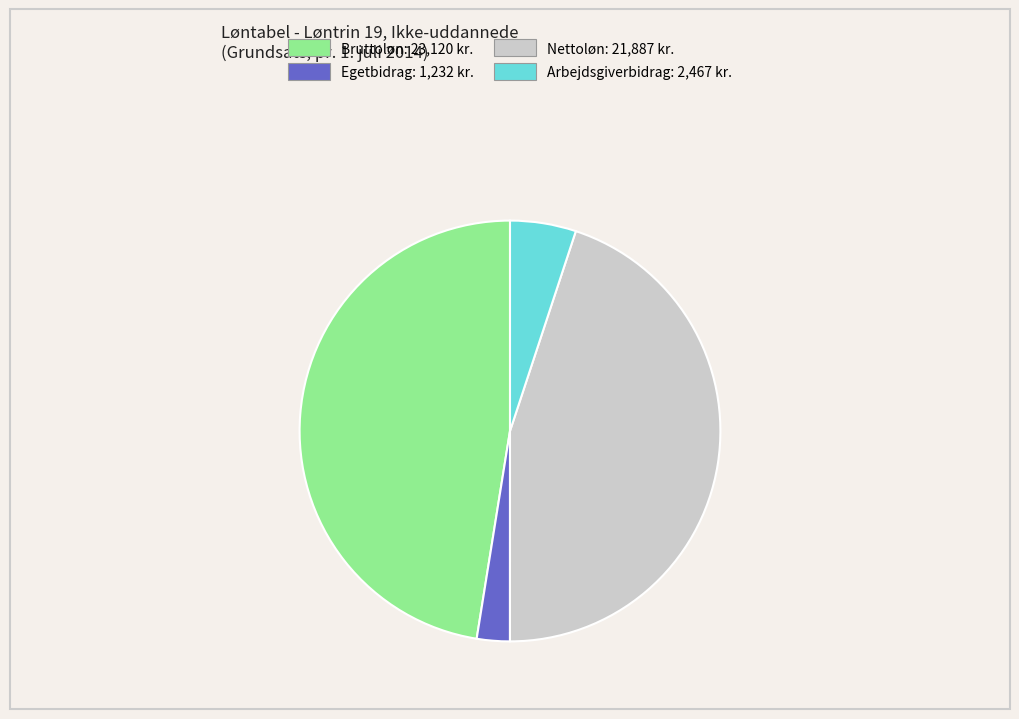

Is it true that Nettoløn is 55% of the pie?

False